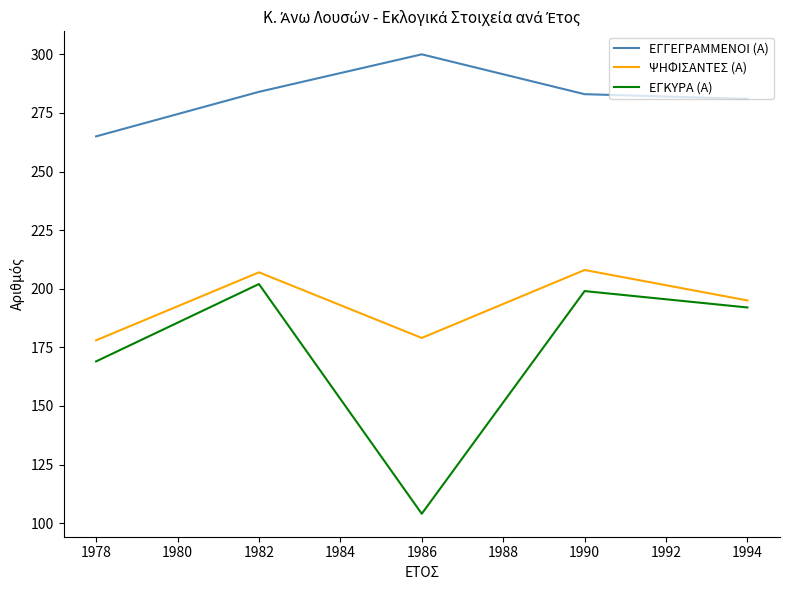

True or false: ΕΓΚΥΡΑ (Α) and ΕΓΓΕΓΡΑΜΜΕΝΟΙ (Α) cross at least once.

False